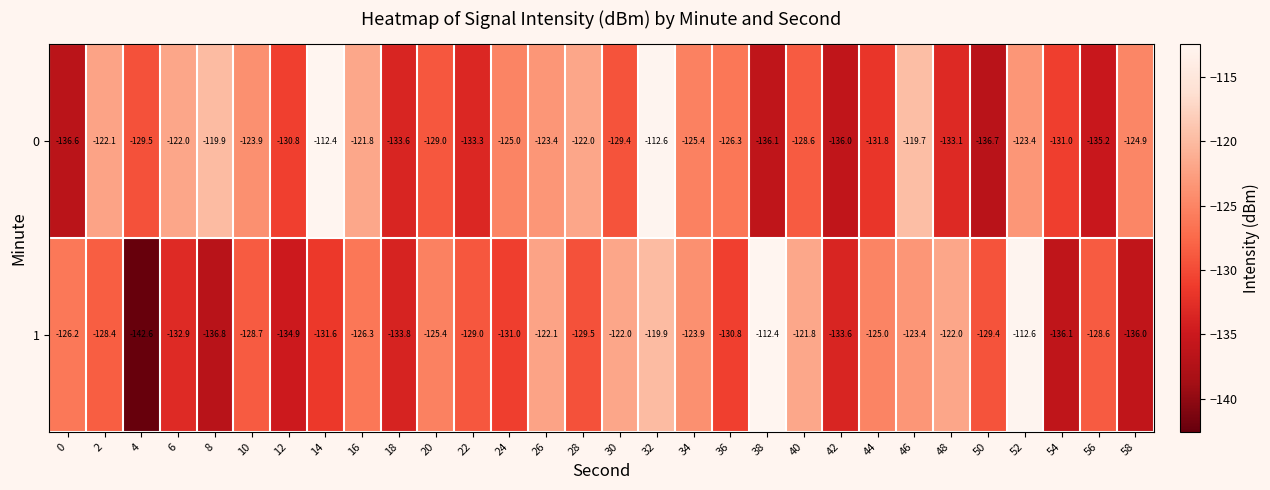

Is the value of 1 at 4 greater than the value of 0 at 18?

No